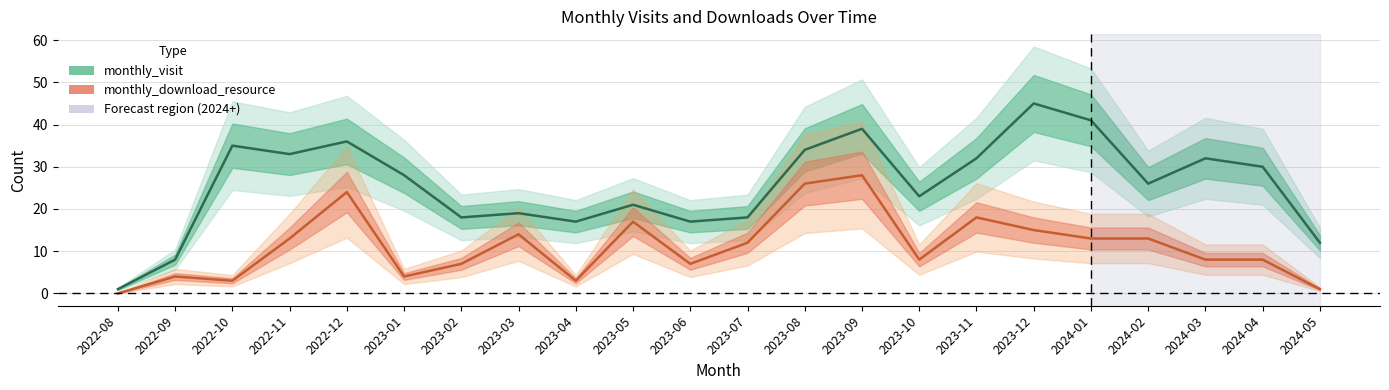

Which category has the highest value in the monthly_download_resource series?

2023-09